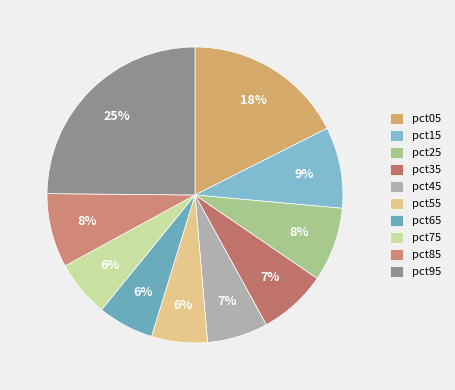

Between pct75 and pct25, which is larger?

pct25